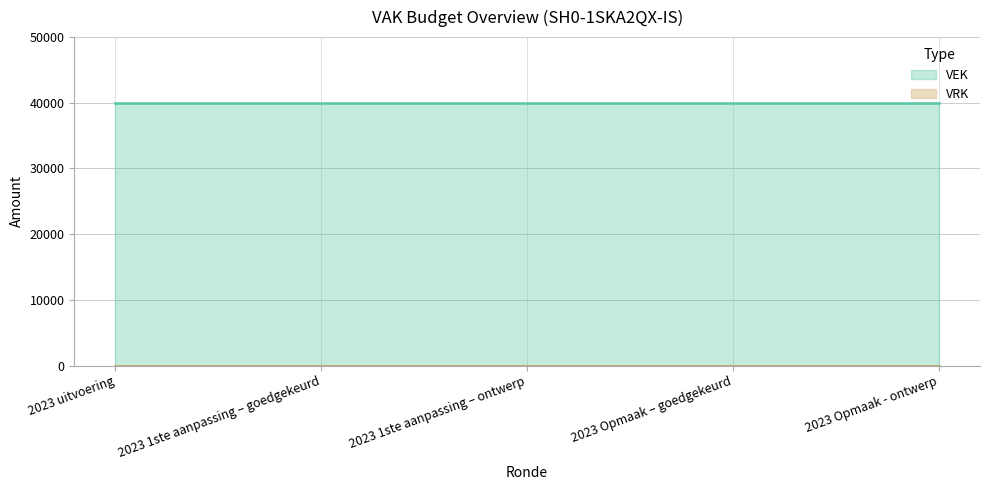

True or false: VRK has more than 1 interior local peaks.

False